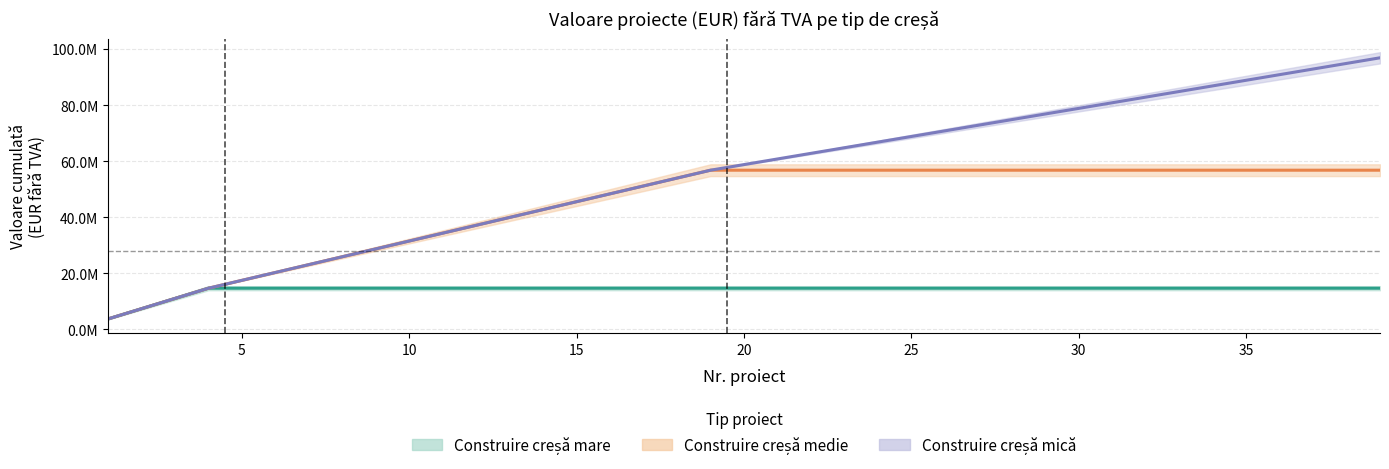

What is the minimum value for Construire creșă medie?

3656195.3